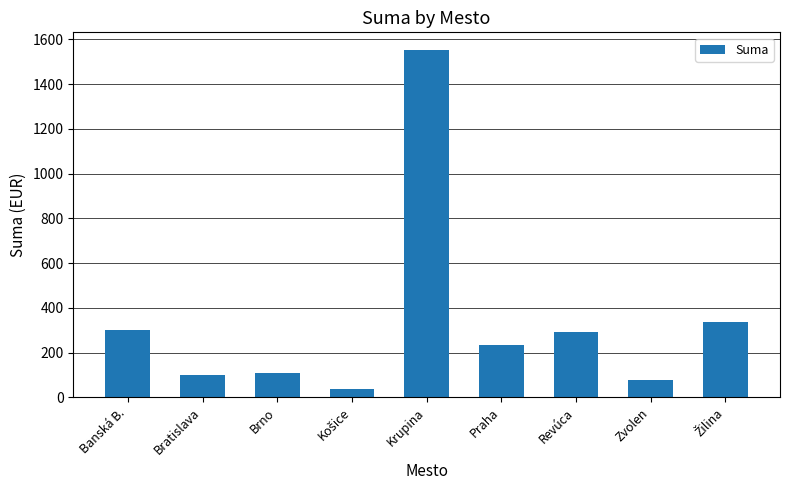

What is the greatest value displayed?

1553.9